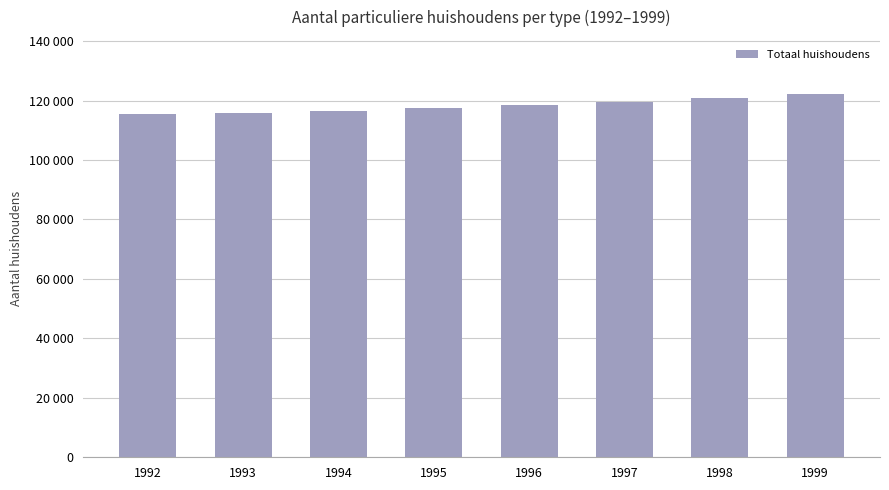

Rank the categories by value from highest to lowest.

1999, 1998, 1997, 1996, 1995, 1994, 1993, 1992